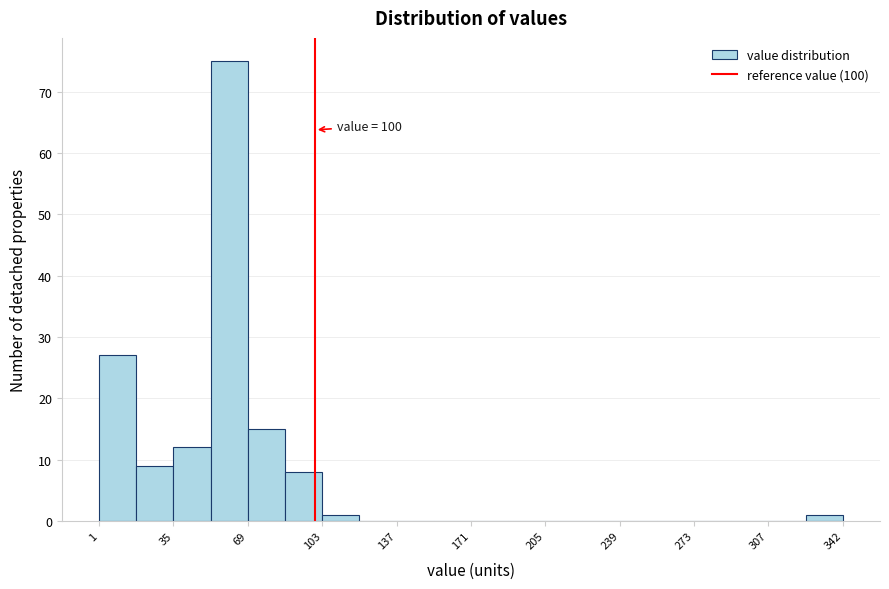

Read against the x-axis, roughly where is the centre of the tallest bar?

60